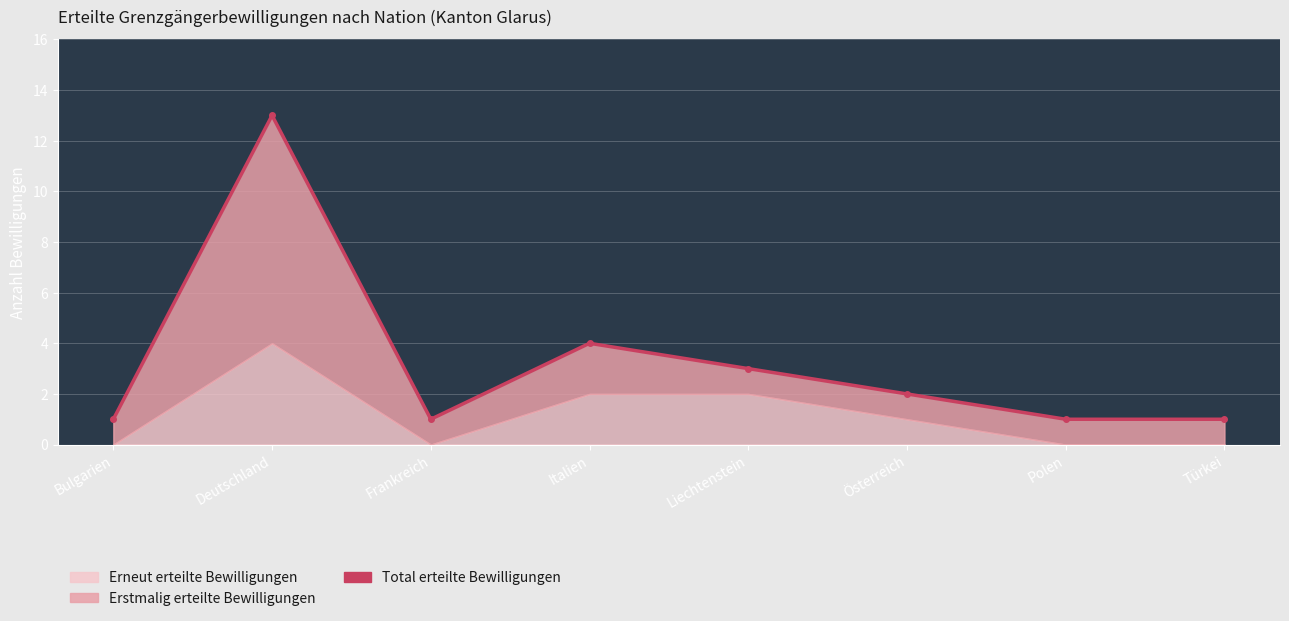

Reading left to right, what are all the values shown in this chart?

1	13	1	4	3	2	1	1